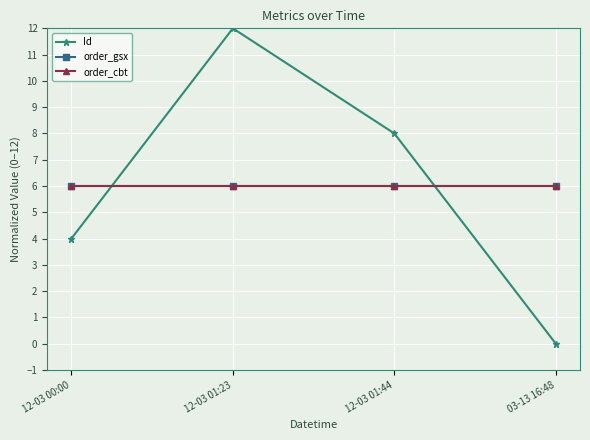

Does the chart have visible grid lines?

Yes